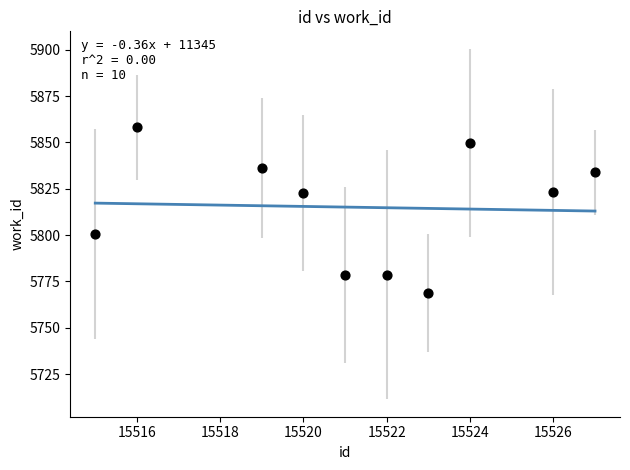

What is the average X value?

15521.3